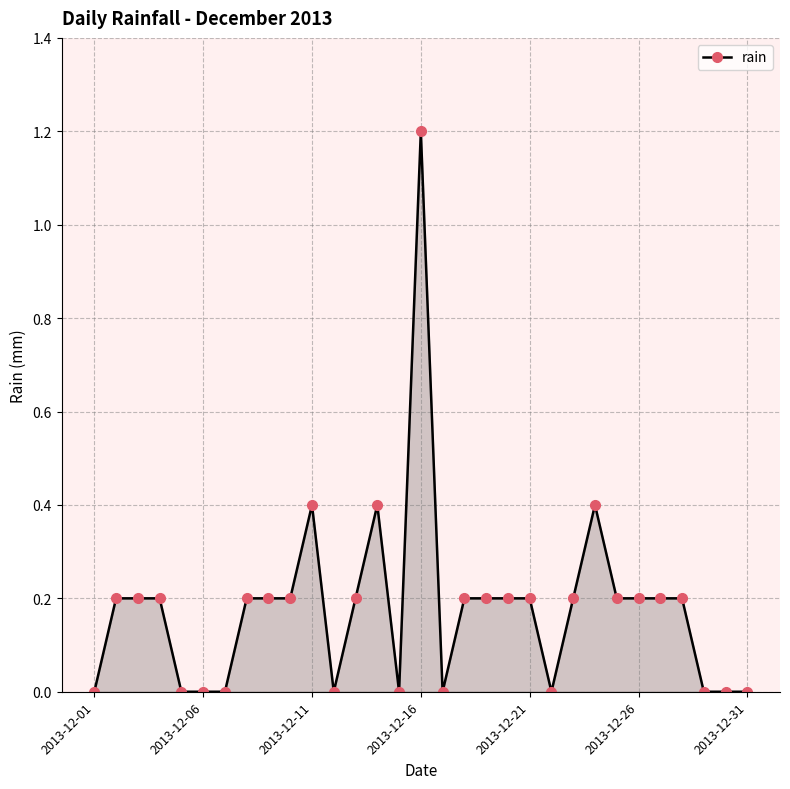

How many lines are shown in the chart?

1